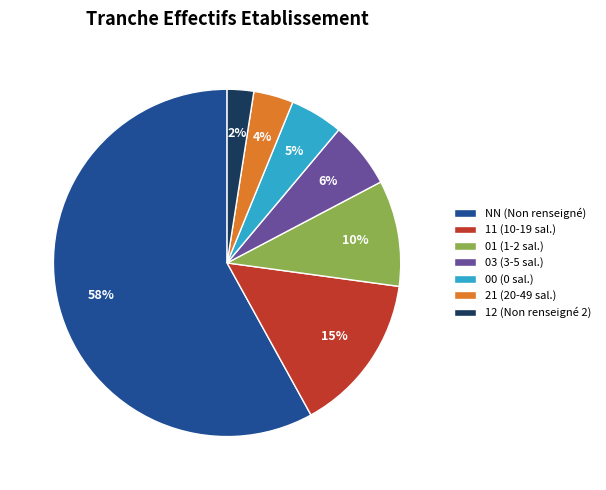

What is the smallest slice in the pie chart?

12